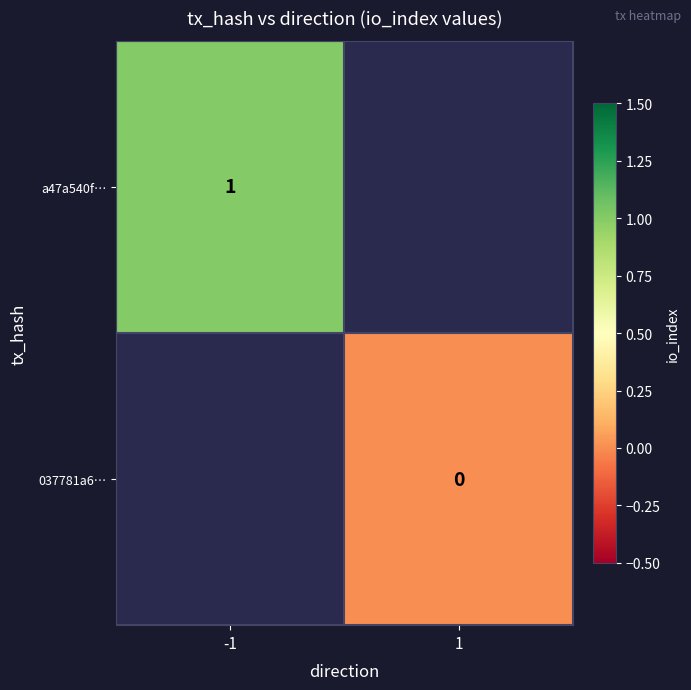

What is the maximum value shown in the chart?

1.0